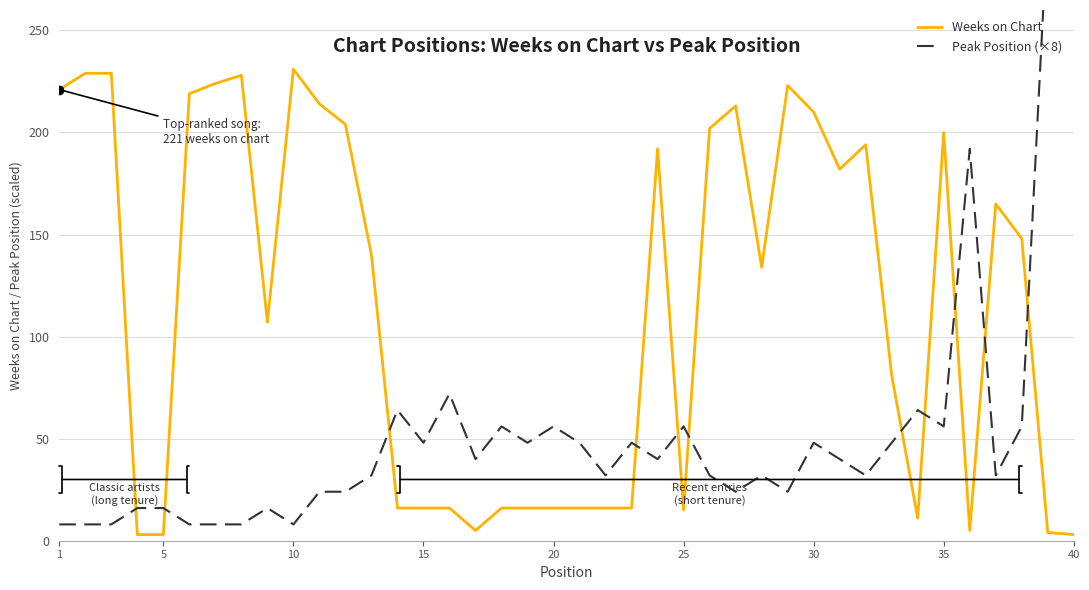

What is the average value of the Peak Position (×8) series?

52